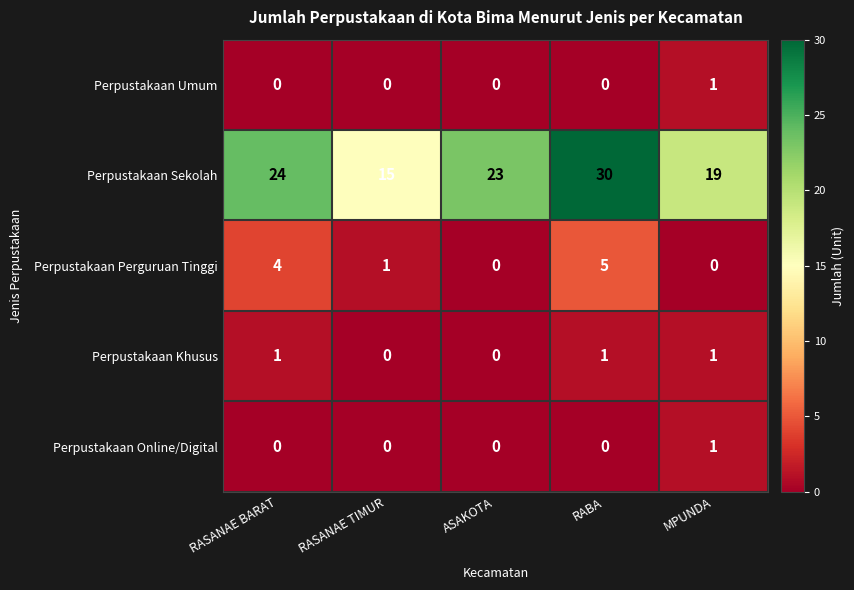

The value of Perpustakaan Sekolah at RABA is 30. True or false?

True